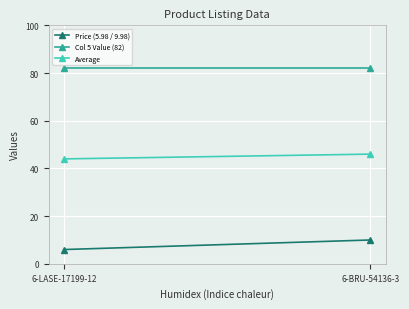

How many values in the Price (5.98 / 9.98) series are below 9?

1